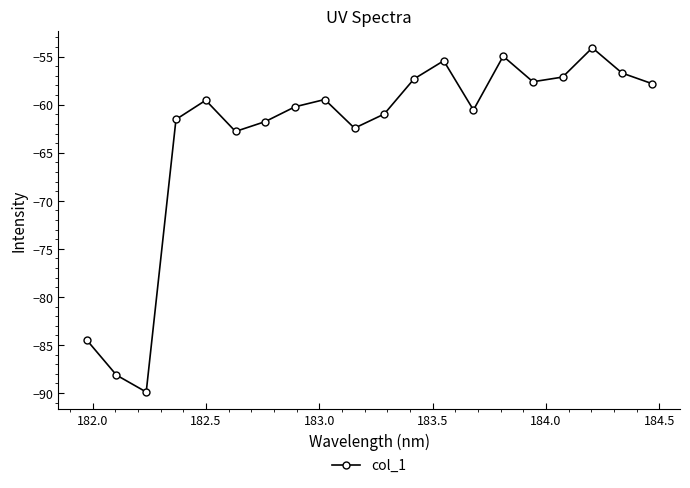

How many data points are less than -59?

12